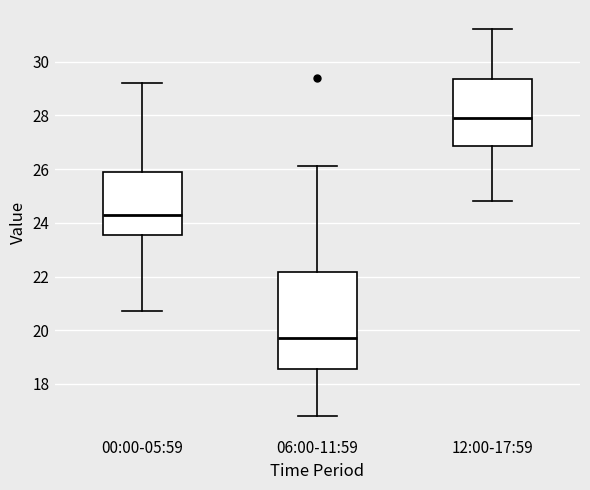

Which box has the lowest median line?

06:00-11:59